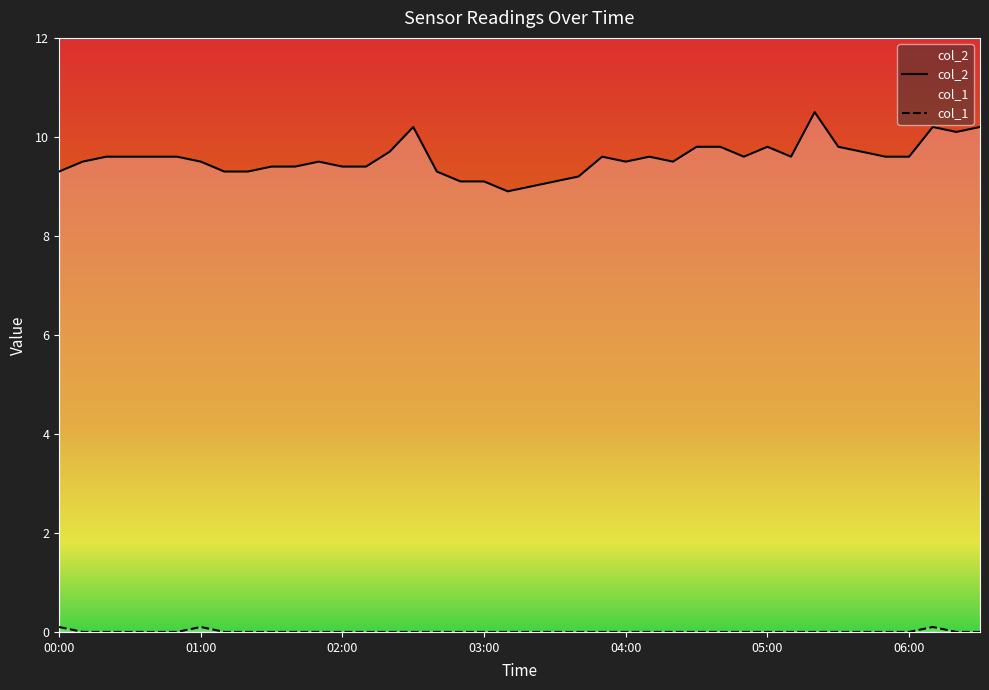

Which label corresponds to the smallest value in the chart?

00:10